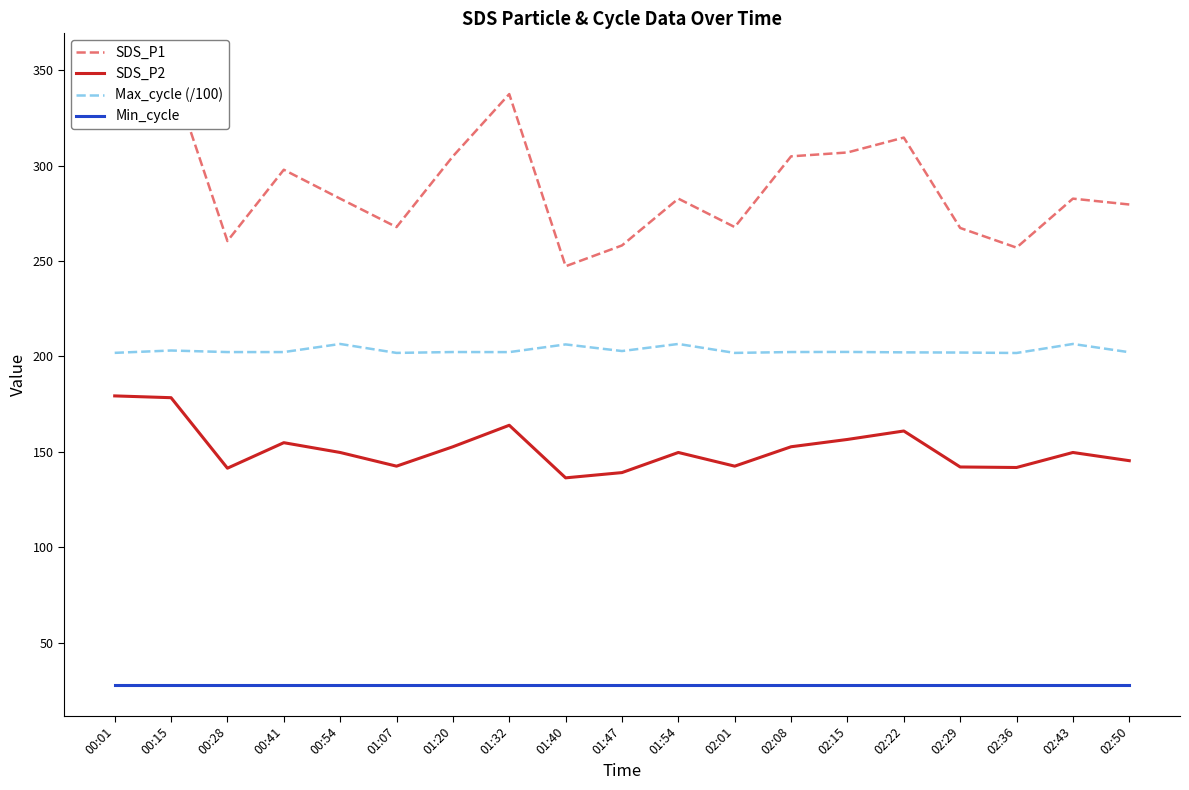

True or false: SDS_P2 and Min_cycle cross at least once.

False